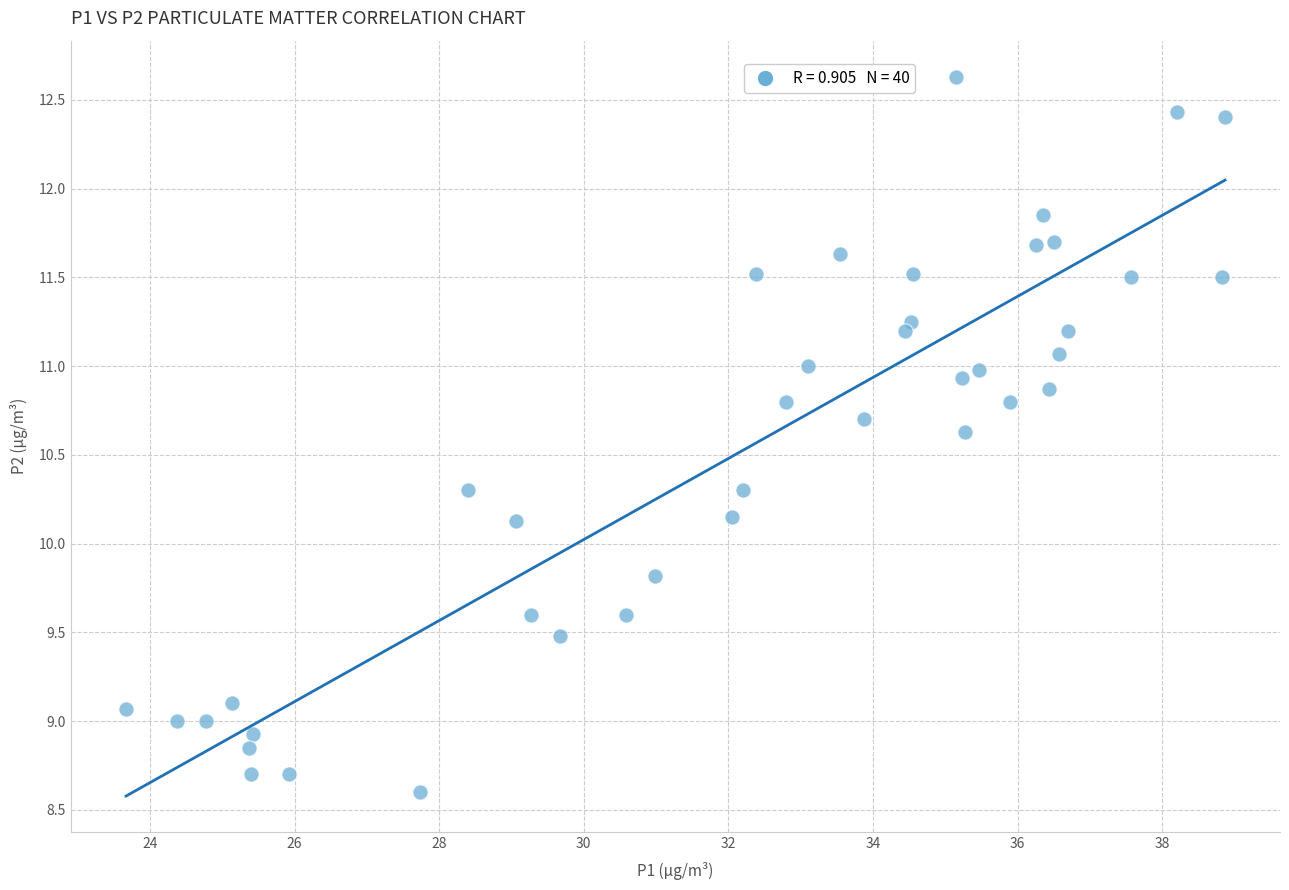

What is the range of X values (max minus min)?

15.2